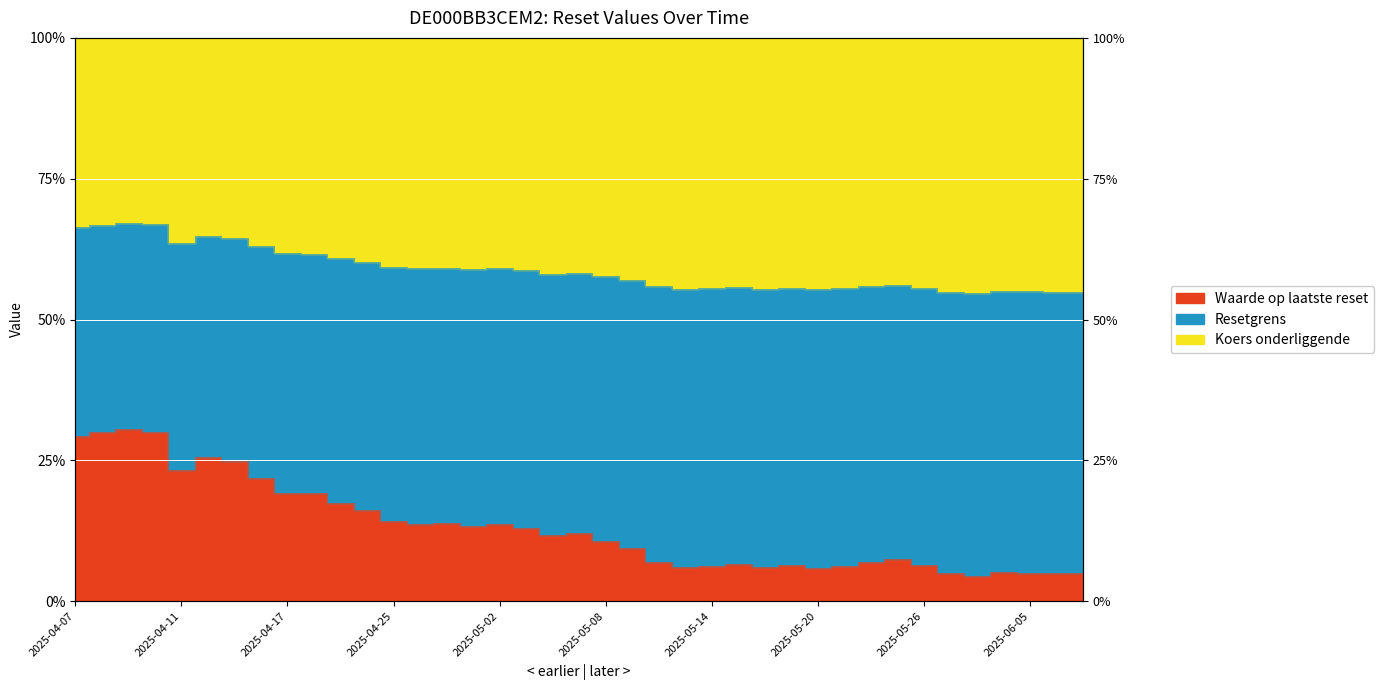

What is the smallest value displayed?

4.5